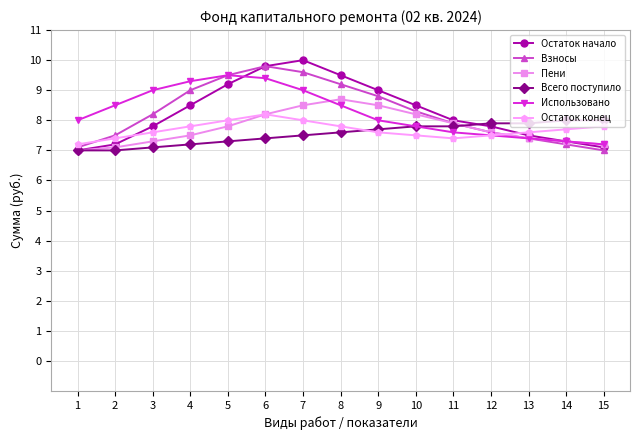

Is the value of Пени at 2 greater than the value of Использовано at 11?

No